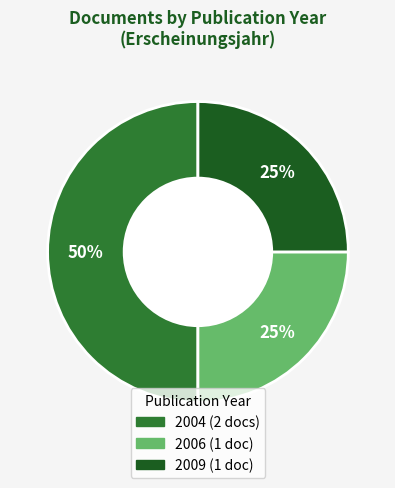

To the nearest percent, what is the average slice percentage?

33%